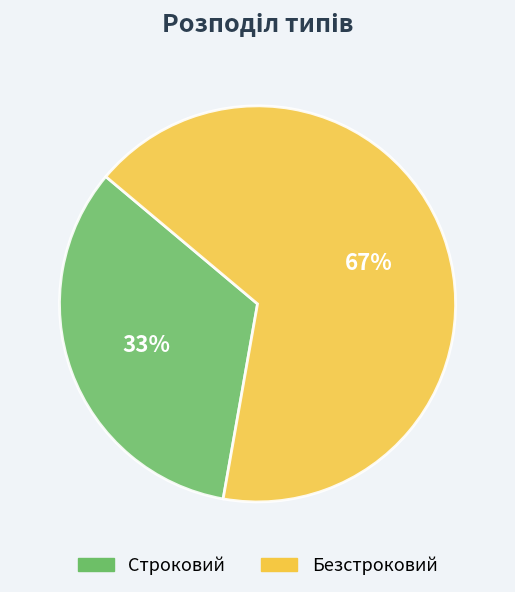

Count the number of slices in the pie.

2